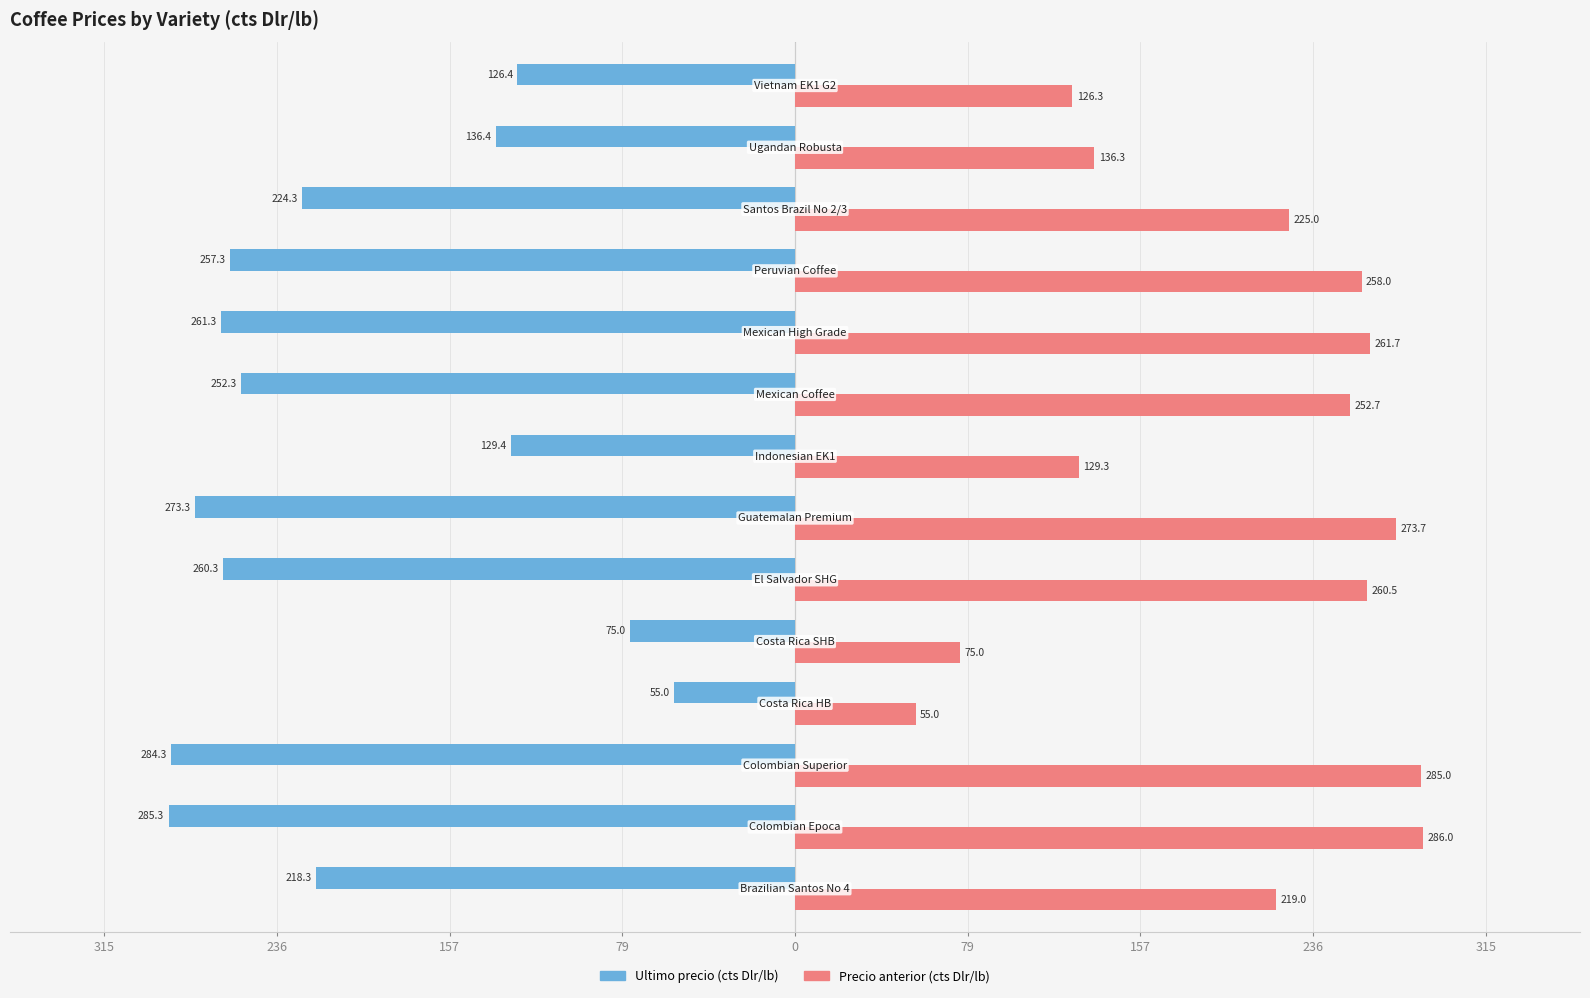

Reading left to right, transcribe all the data shown in this chart.

Ultimo precio (cts Dlr/lb): -218.3	-285.3	-284.3	-55.0	-75.0	-260.3	-273.3	-129.4	-252.3	-261.3	-257.3	-224.3	-136.4	-126.4
Precio anterior (cts Dlr/lb): 219.0	286.0	285.0	55.0	75.0	260.5	273.7	129.3	252.7	261.7	258.0	225.0	136.3	126.3